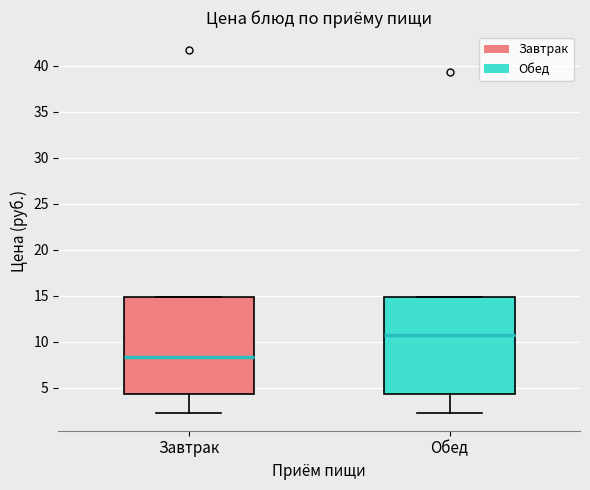

Which box has the lowest median line?

Завтрак